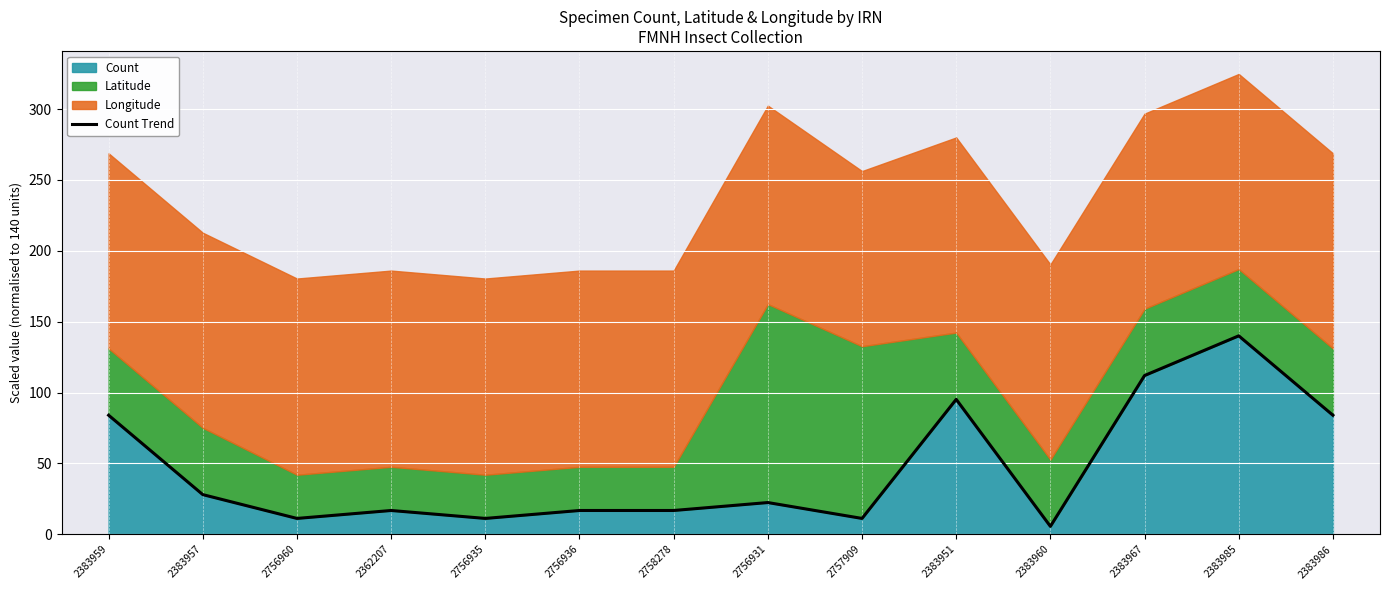

Which category has the lowest value across all series?

2383960